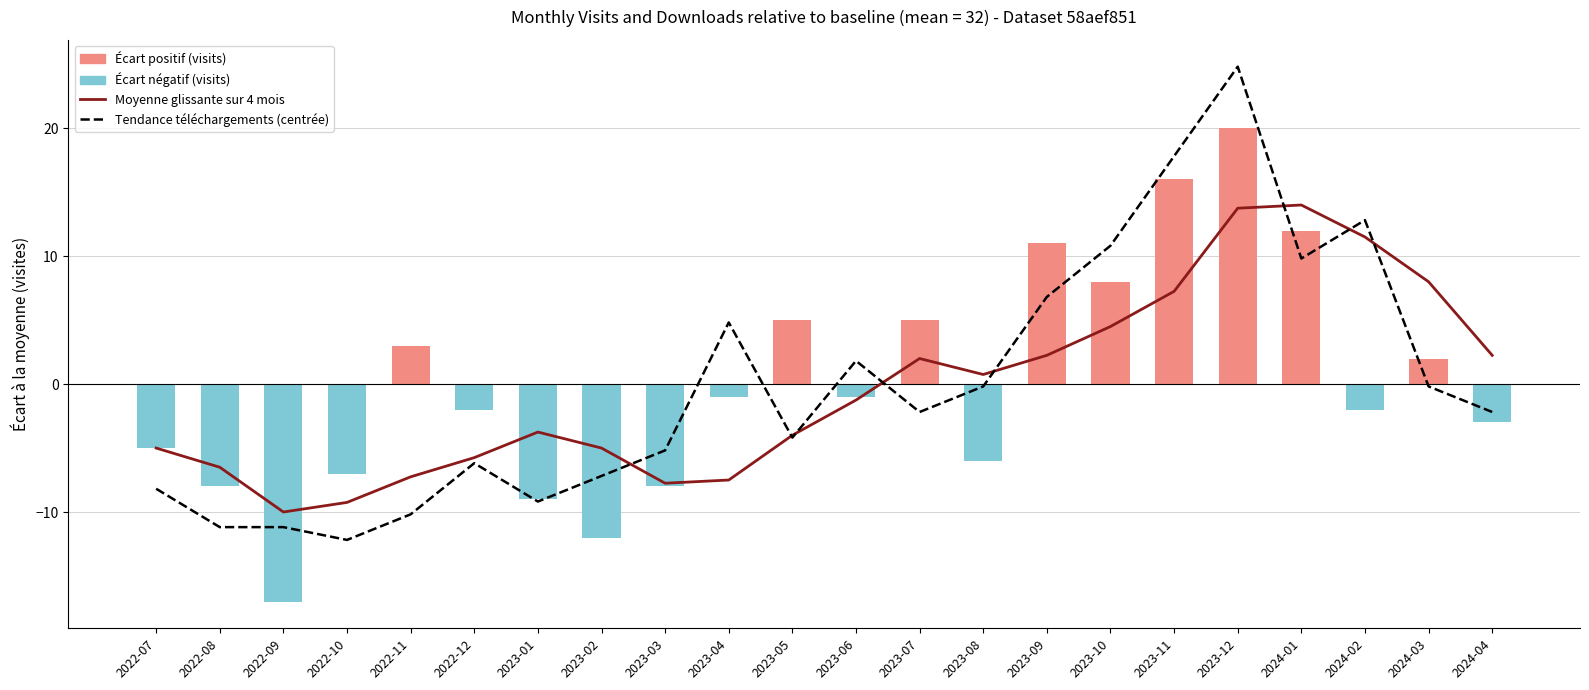

Reading left to right, list all the values displayed in this chart.

Moyenne glissante sur 4 mois: -5.0	-6.5	-10.0	-9.2	-7.2	-5.8	-3.8	-5.0	-7.8	-7.5	-4.0	-1.2	2.0	0.8	2.2	4.5	7.2	13.8	14.0	11.5	8.0	2.2
Tendance téléchargements (centrée): -8.2	-11.2	-11.2	-12.2	-10.2	-6.2	-9.2	-7.2	-5.2	4.8	-4.2	1.8	-2.2	-0.2	6.8	10.8	17.8	24.8	9.8	12.8	-0.2	-2.2
Écart positif (visits): 0.0	0.0	0.0	0.0	3.0	0.0	0.0	0.0	0.0	0.0	5.0	0.0	5.0	0.0	11.0	8.0	16.0	20.0	12.0	0.0	2.0	0.0
Écart négatif (visits): -5.0	-8.0	-17.0	-7.0	0.0	-2.0	-9.0	-12.0	-8.0	-1.0	0.0	-1.0	0.0	-6.0	0.0	0.0	0.0	0.0	0.0	-2.0	0.0	-3.0